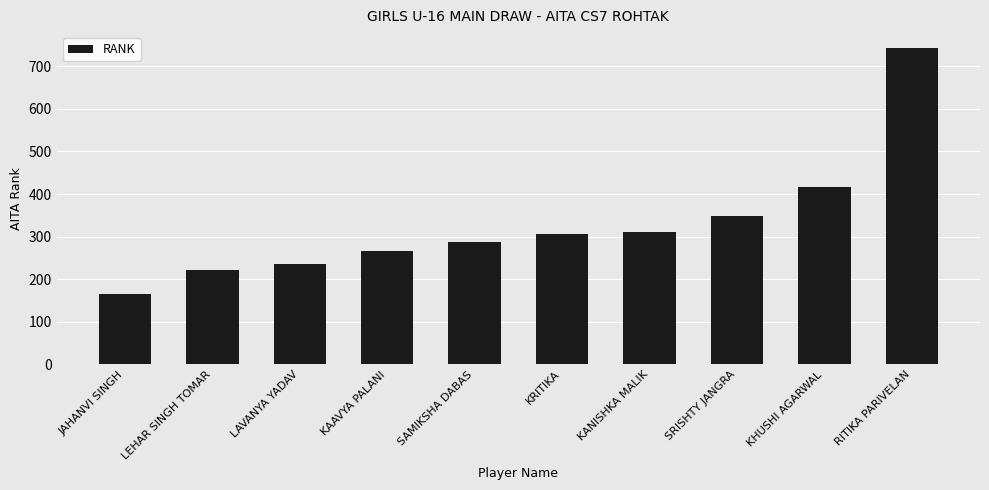

Between KANISHKA MALIK and KAAVYA PALANI, which is larger?

KANISHKA MALIK